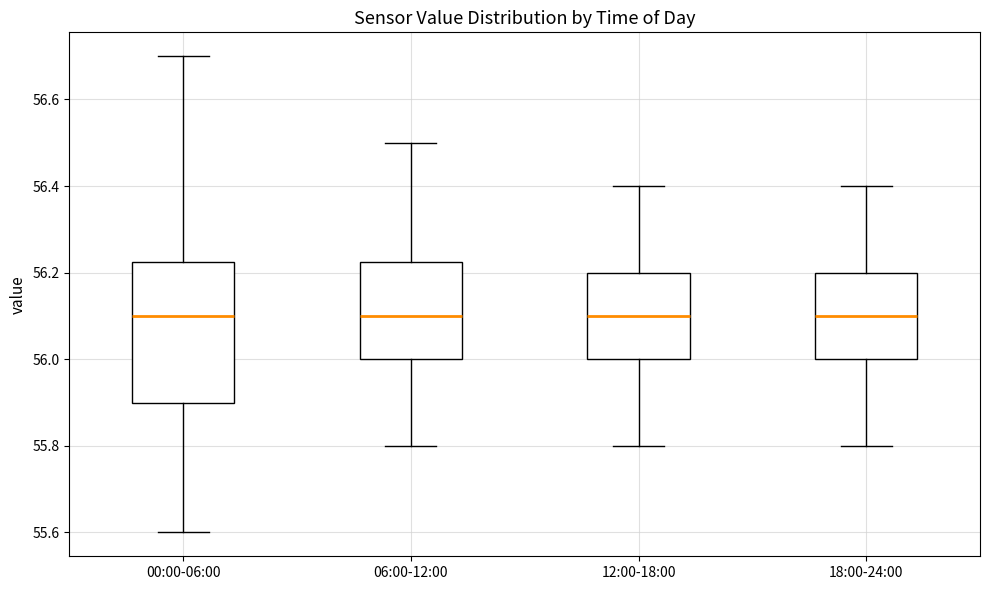

Which box is the tallest, from its lower edge to its upper edge?

00:00-06:00